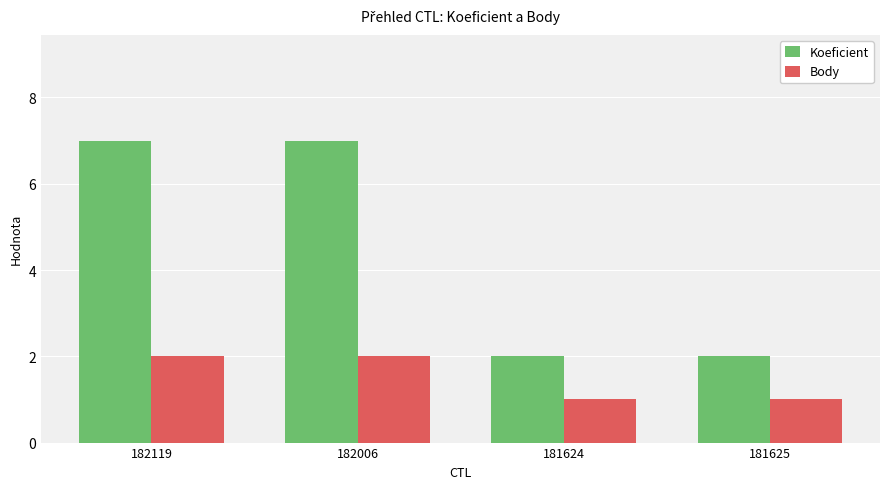

What is the total value across all series at 181624?

3